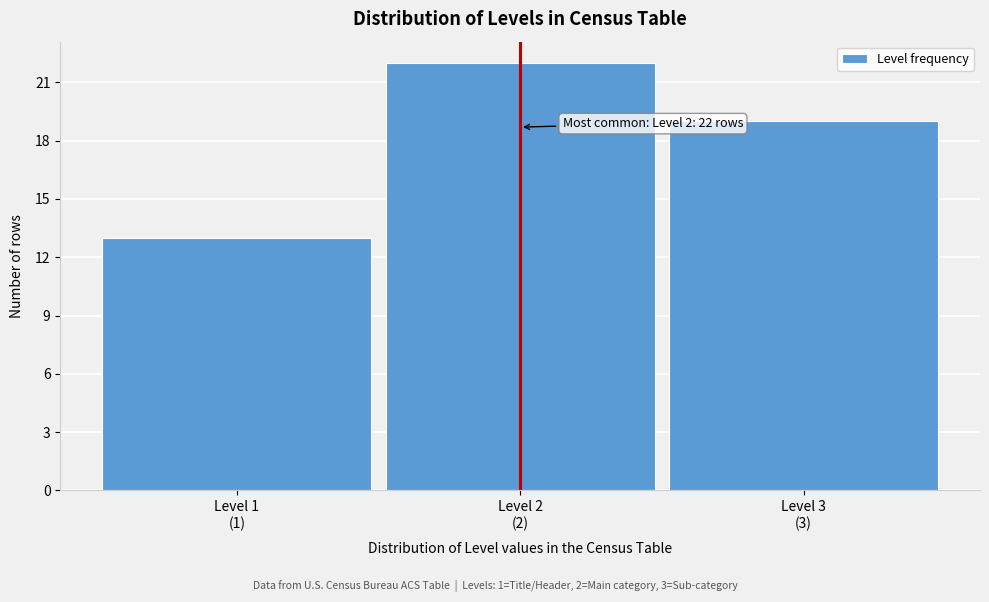

Reading left to right, extract all data points from this chart.

13	22	19